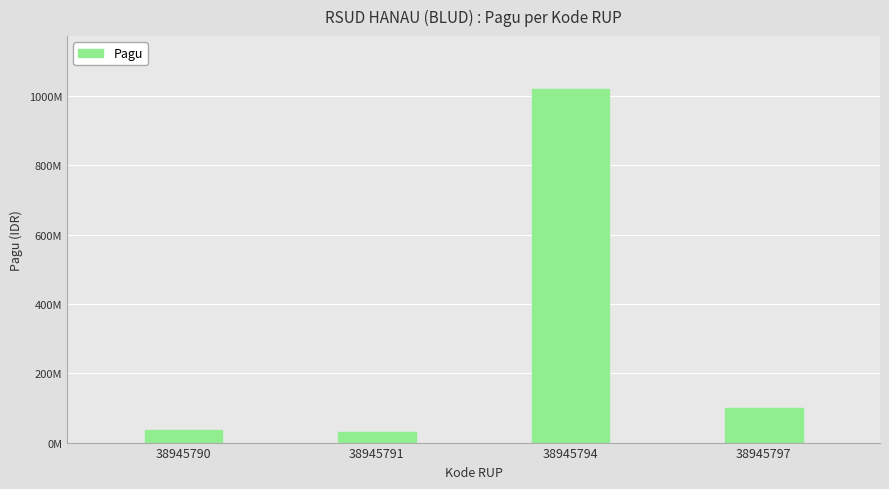

Does the chart contain any negative values?

No